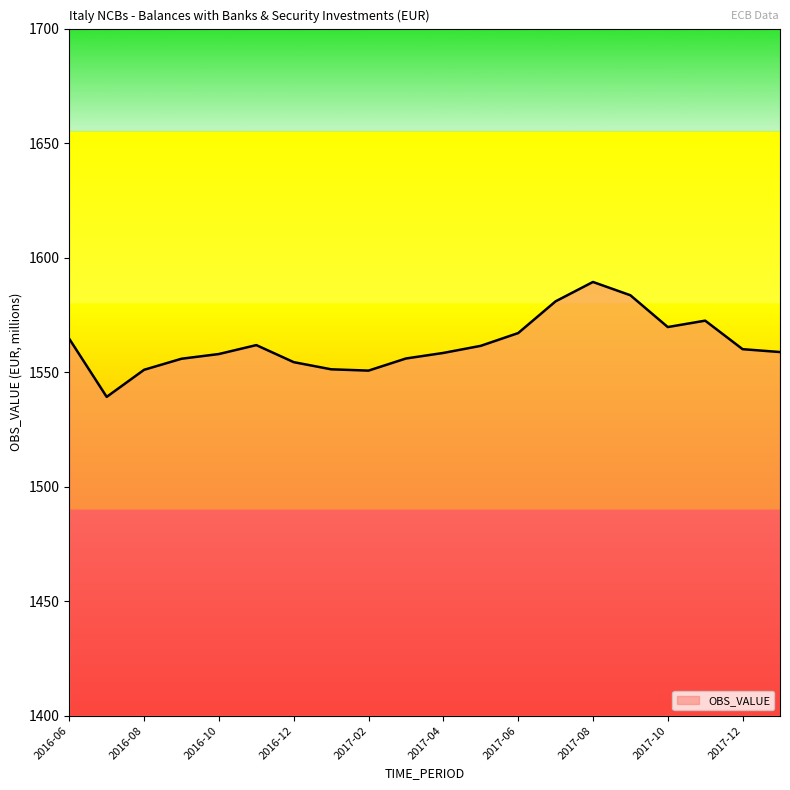

What is the smallest value displayed?

1539.2